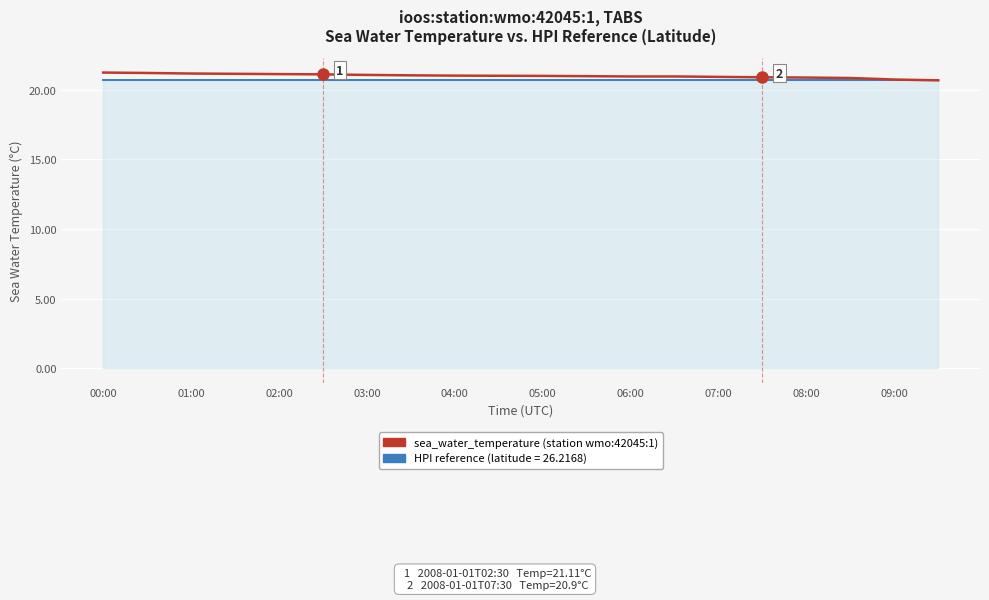

What is the minimum value shown in the chart?

20.7